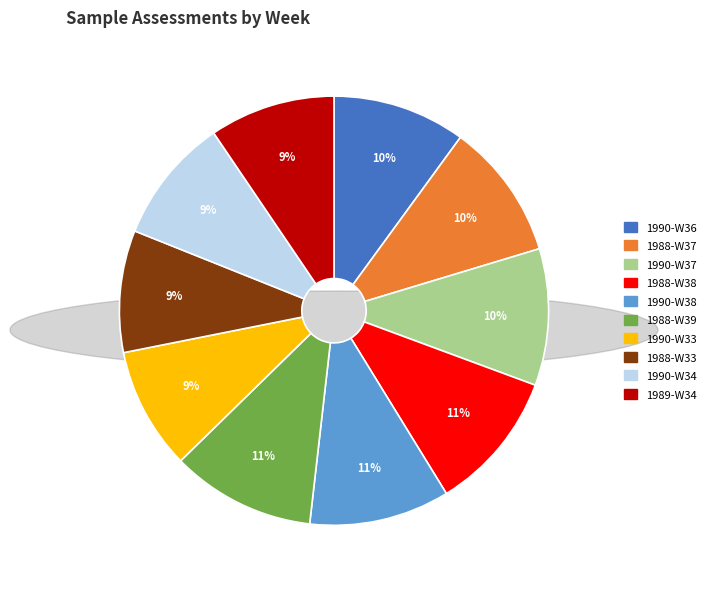

Is there a majority slice in this chart?

No